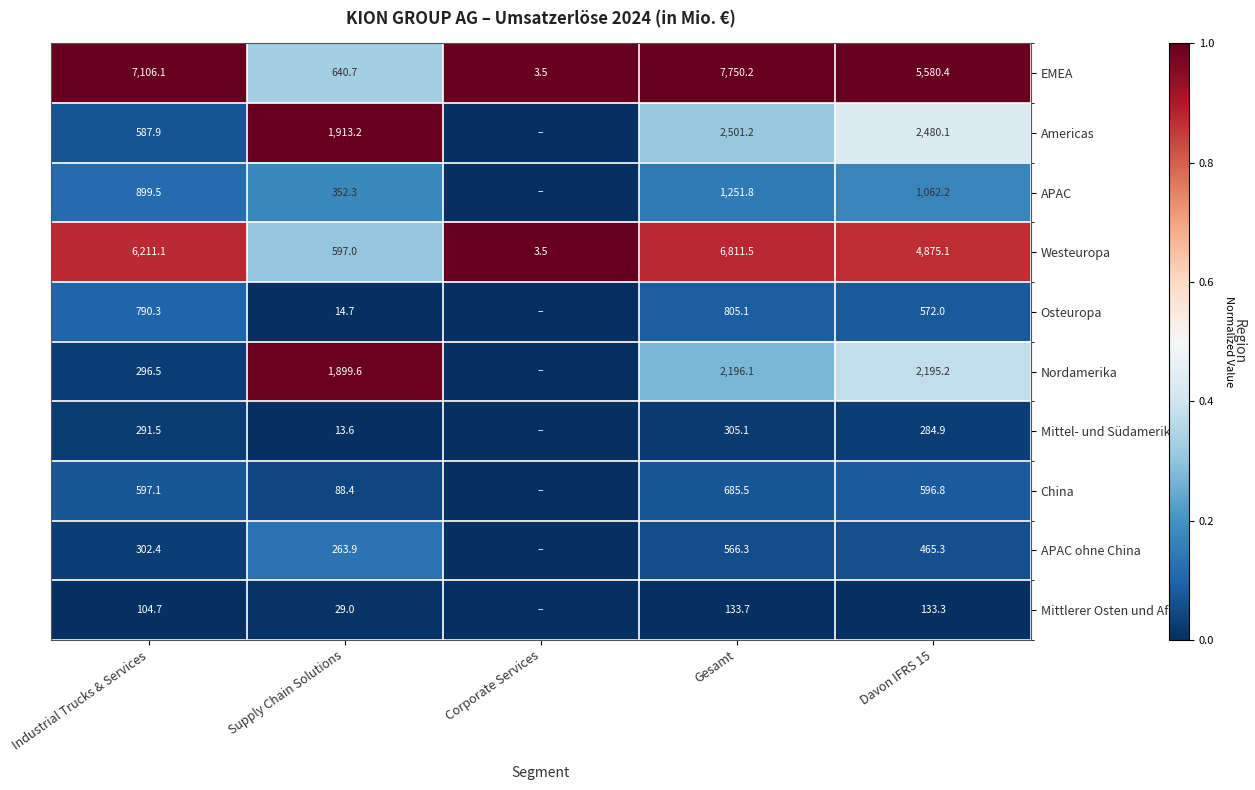

At Gesamt, list the series in order from largest to smallest.

EMEA, Westeuropa, Americas, Nordamerika, APAC, Osteuropa, China, APAC ohne China, Mittel- und Südamerika, Mittlerer Osten und Afrika